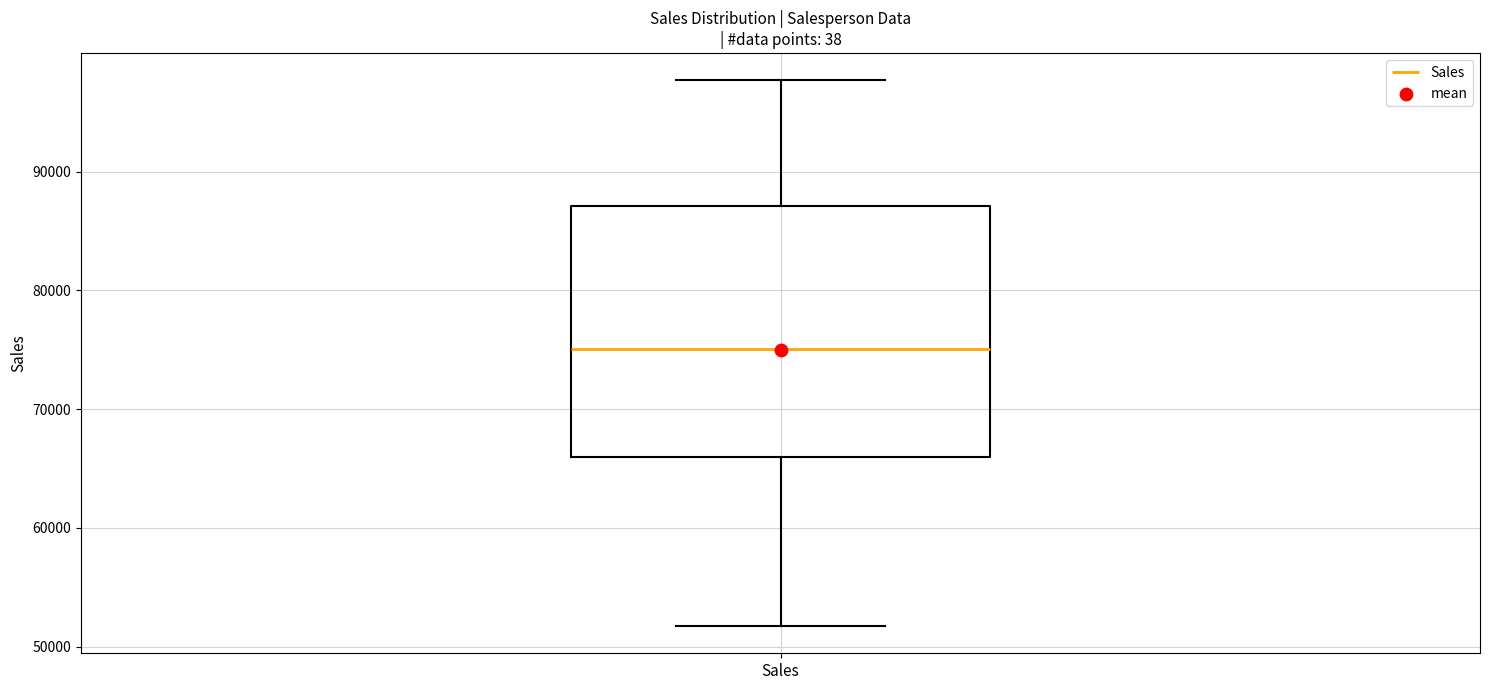

Transcribe this box plot: give where the median line is, the range the box spans, and where the two whiskers end, as read against the y-axis. The values are not printed on the chart, so give them approximately, as read against the axis.

median 75000, box 66000 to 87000, whiskers 52000 to 98000